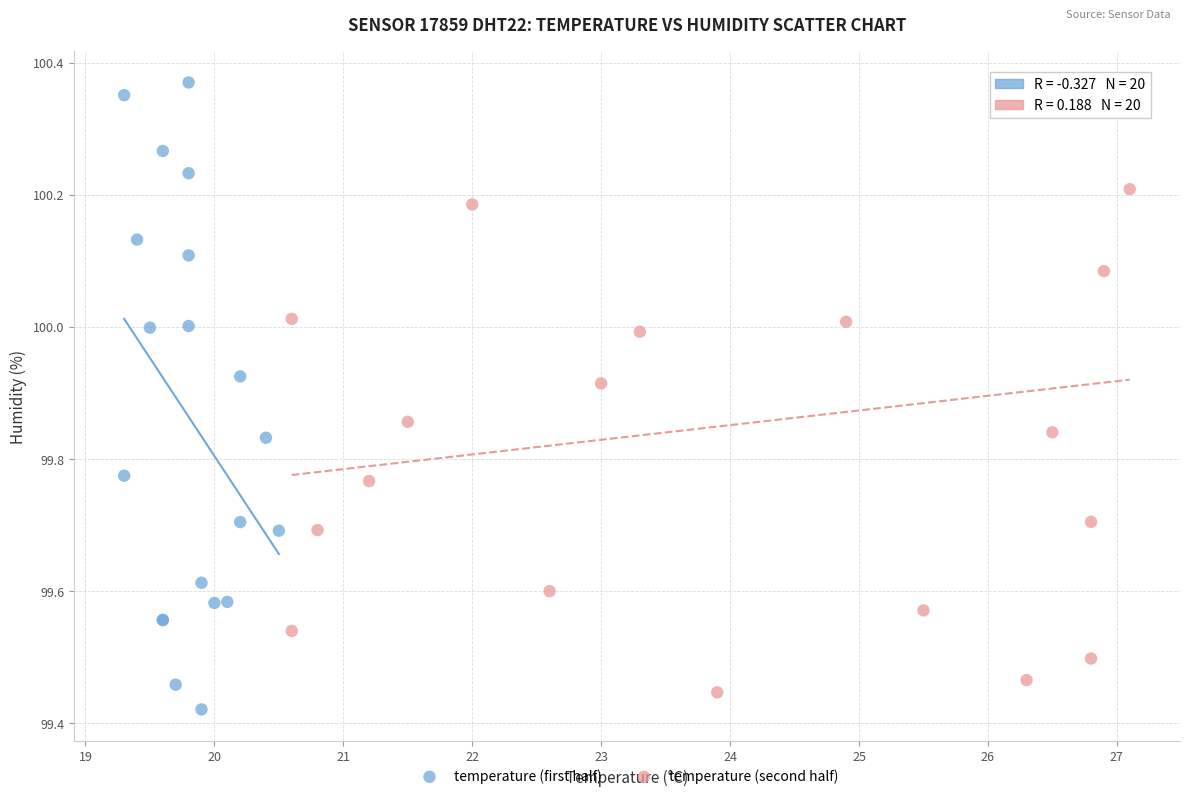

Which series contains the lowest Y value?

temperature (first half)